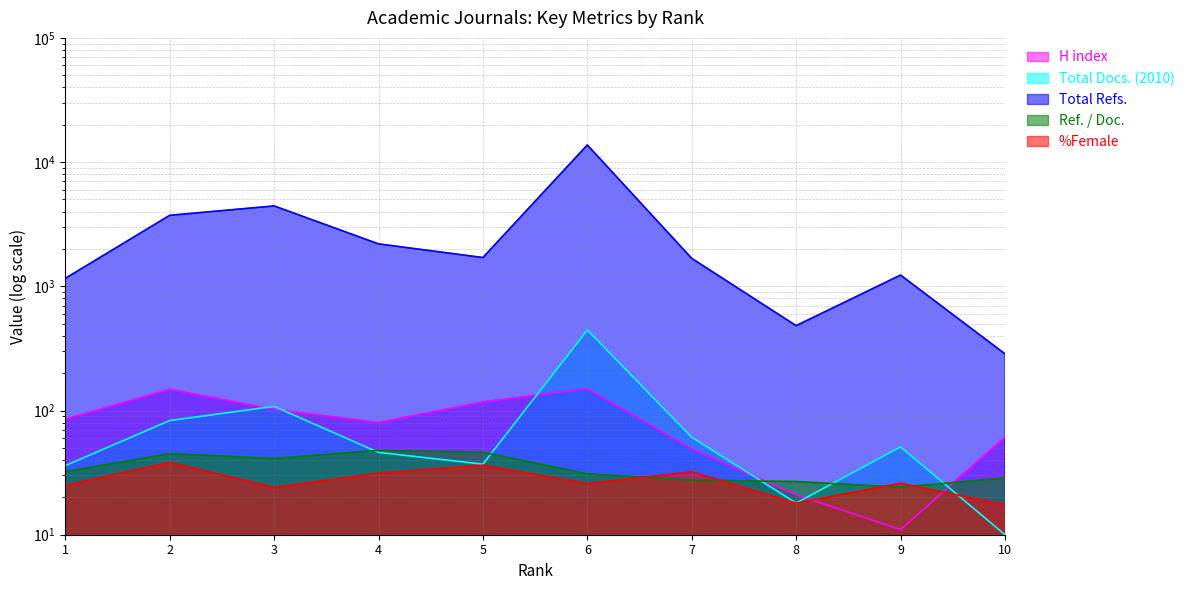

Reading left to right, what are all the values shown in this chart?

H index: 1=85.0	2=148.0	3=102.0	4=80.0	5=117.0	6=150.0	7=49.0	8=21.0	9=11.0	10=61.0
Total Docs. (2010): 1=36.0	2=83.0	3=108.0	4=46.0	5=37.0	6=445.0	7=61.0	8=18.0	9=51.0	10=10.0
Total Refs.: 1=1158.0	2=3727.0	3=4437.0	4=2195.0	5=1704.0	6=13737.0	7=1679.0	8=482.0	9=1231.0	10=286.0
Ref. / Doc.: 1=32.2	2=44.9	3=41.1	4=47.7	5=46.0	6=30.9	7=27.5	8=26.8	9=24.1	10=28.6
%Female: 1=25.0	2=38.2	3=24.1	4=31.3	5=36.3	6=25.8	7=32.1	8=17.9	9=26.0	10=17.4